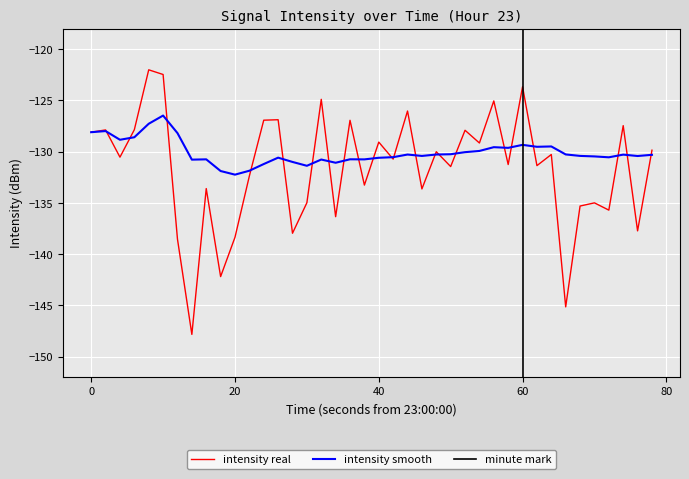

What is the highest value of the intensity real series?

-122.0